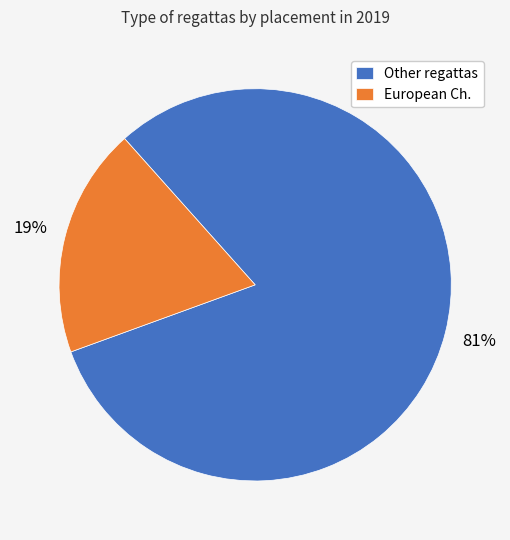

Rank the categories by value from lowest to highest.

European Ch., Other regattas